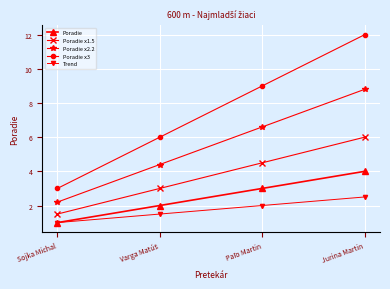

What is the maximum value for Trend?

2.5